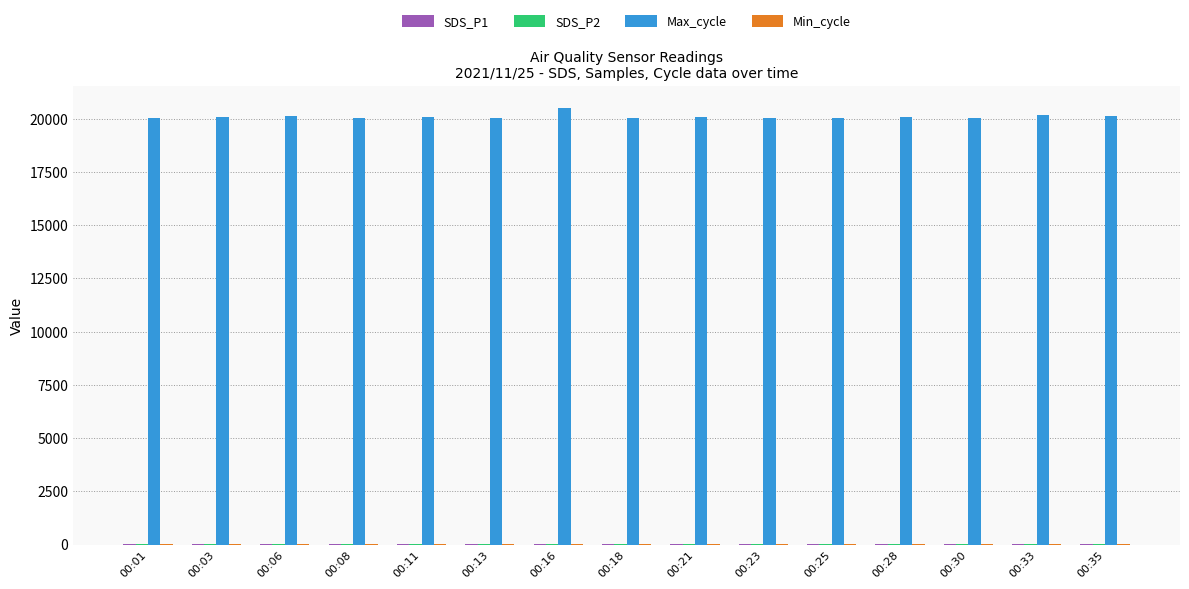

What is the maximum value shown in the chart?

20514.0